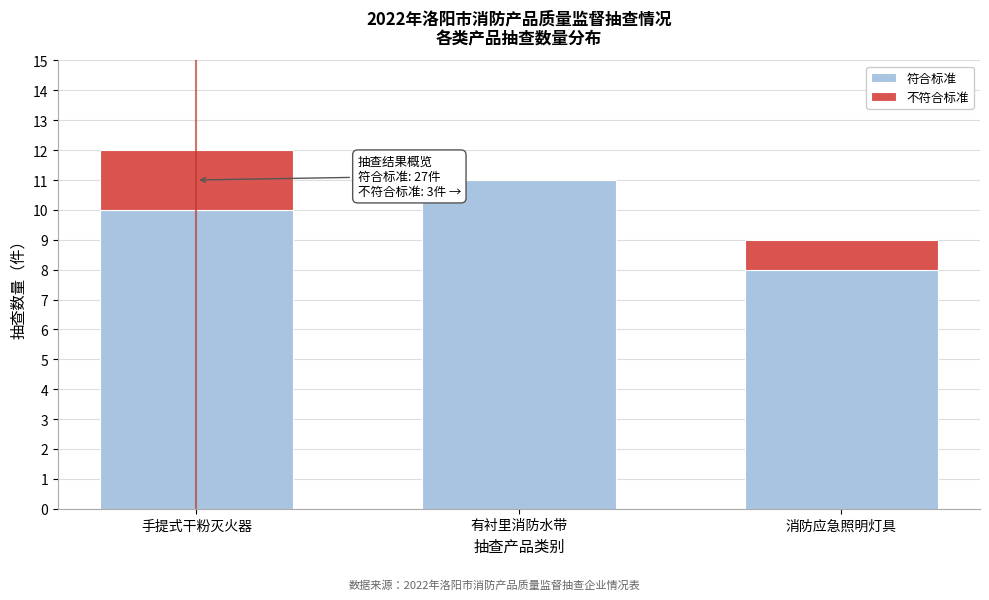

Reading left to right, transcribe the values for 符合标准.

手提式干粉灭火器=10	有衬里消防水带=11	消防应急照明灯具=8